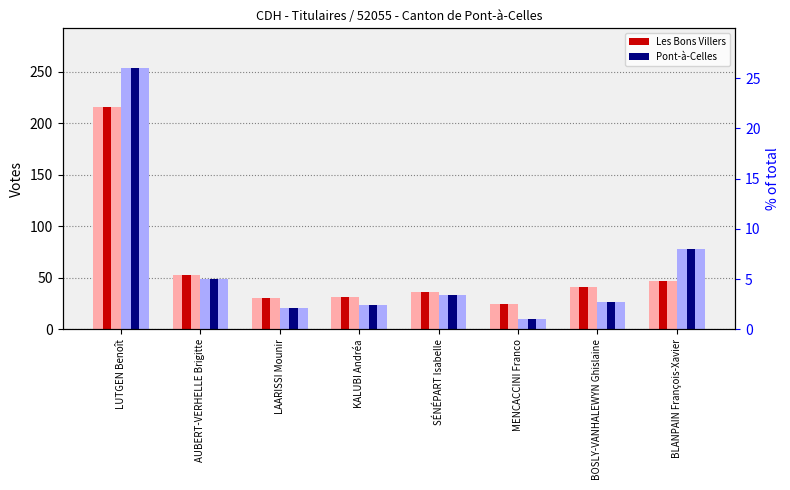

At how many categories does at least one series exceed 239?

1